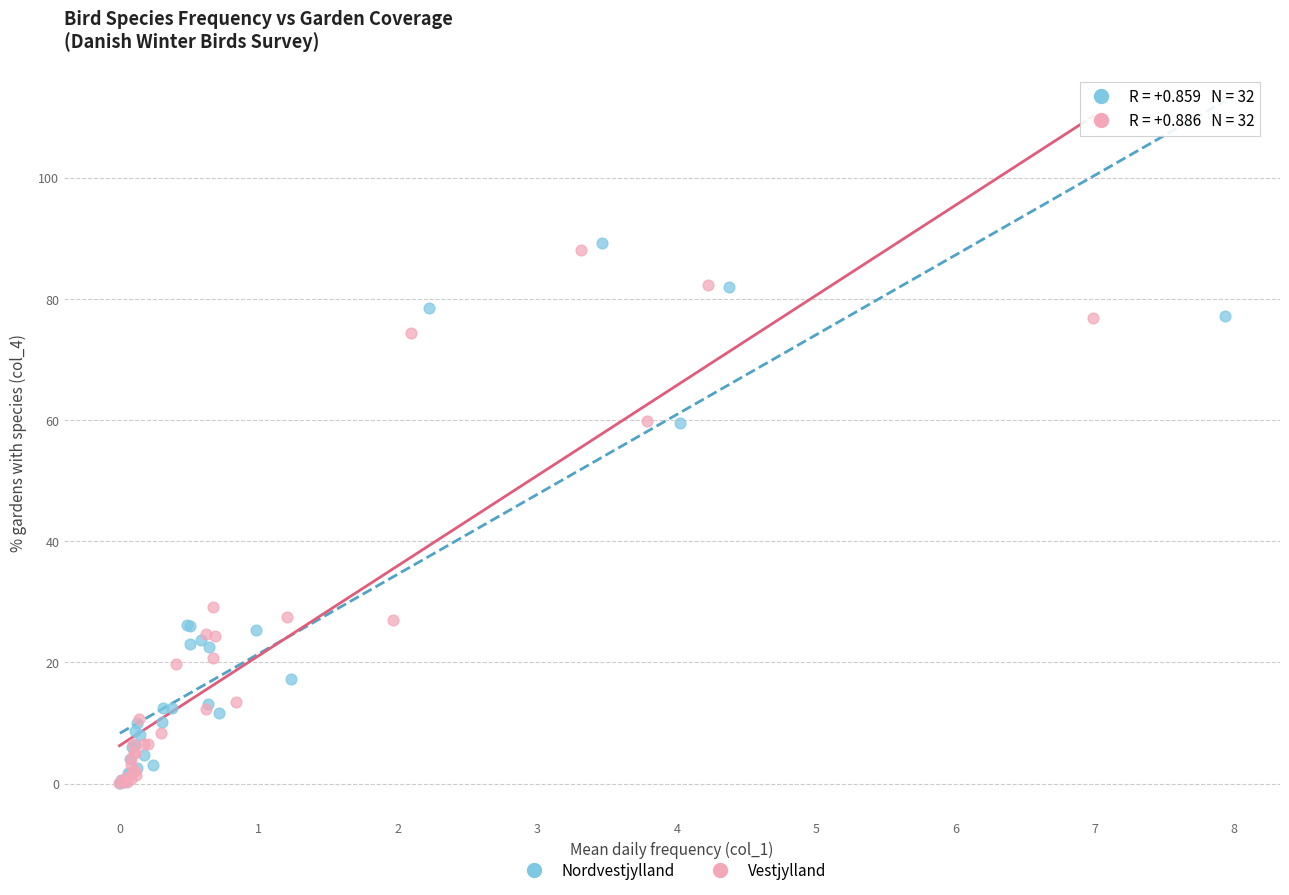

Which series contains the highest Y value?

Nordvestjylland